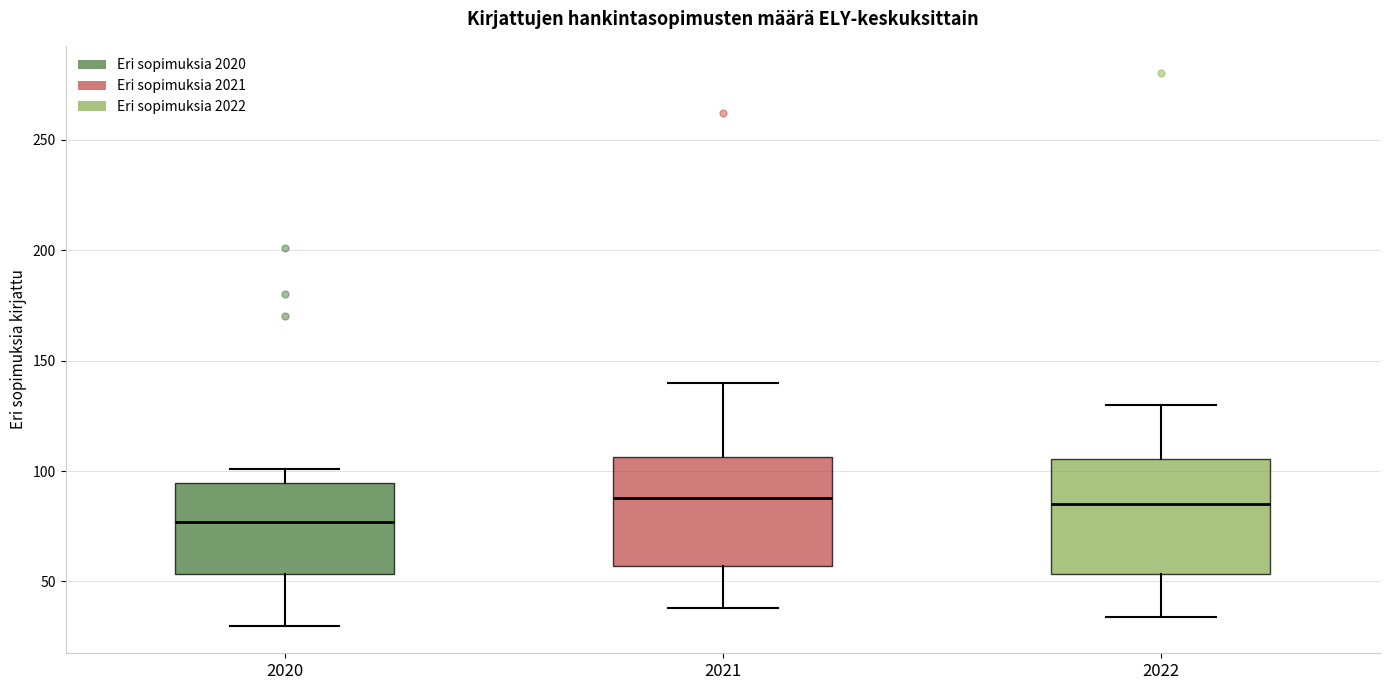

Reading left to right, transcribe this box plot: for each box, give where its median line is, the range the box spans, and where its two whiskers end, as read against the y-axis. The values are not printed on the chart, so give them approximately, as read against the axis.

2020: median 75, box 55 to 95, whiskers 30 to 100
2021: median 90, box 55 to 105, whiskers 40 to 140
2022: median 85, box 55 to 105, whiskers 35 to 130